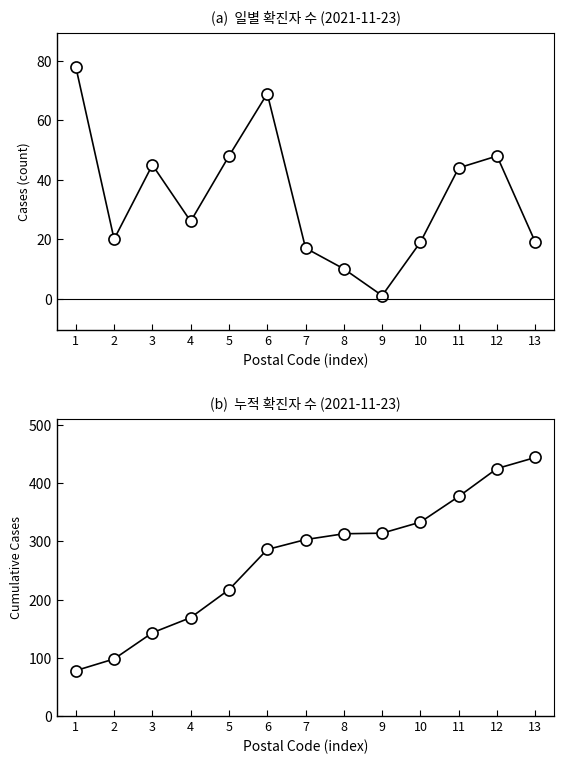

Reading left to right, extract all data points from this chart.

col_2 (2021-11-23): 78	20	45	26	48	69	17	10	1	19	44	48	19
Cumulative col_2 (2021-11-23): 78	98	143	169	217	286	303	313	314	333	377	425	444